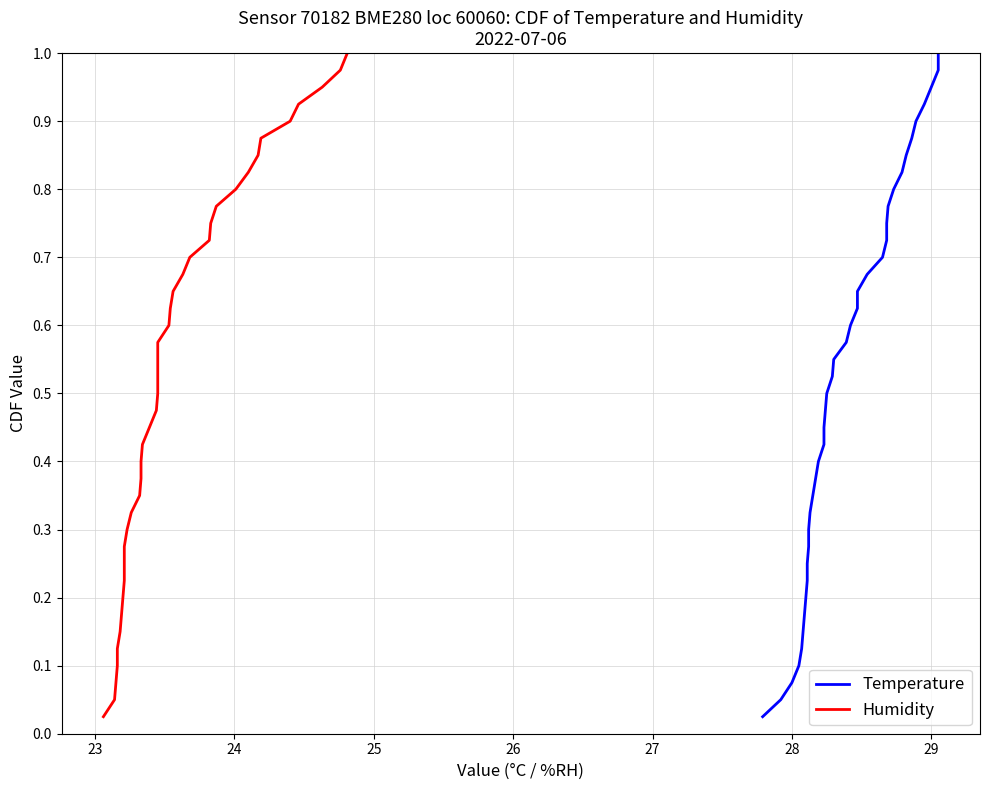

Rank the series by their maximum value, from highest to lowest.

Temperature, Humidity